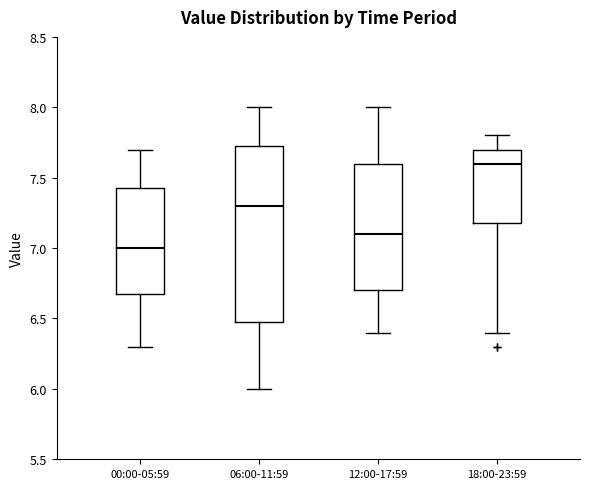

Reading left to right, read every box against the y-axis: the position of its median line, the range the box covers, and the ends of its whiskers. The values are not printed on the chart, so give them approximately, as read against the axis.

00:00-05:59: median 7.00, box 6.70 to 7.45, whiskers 6.30 to 7.70
06:00-11:59: median 7.30, box 6.50 to 7.75, whiskers 6.00 to 8.00
12:00-17:59: median 7.10, box 6.70 to 7.60, whiskers 6.40 to 8.00
18:00-23:59: median 7.60, box 7.20 to 7.70, whiskers 6.40 to 7.80